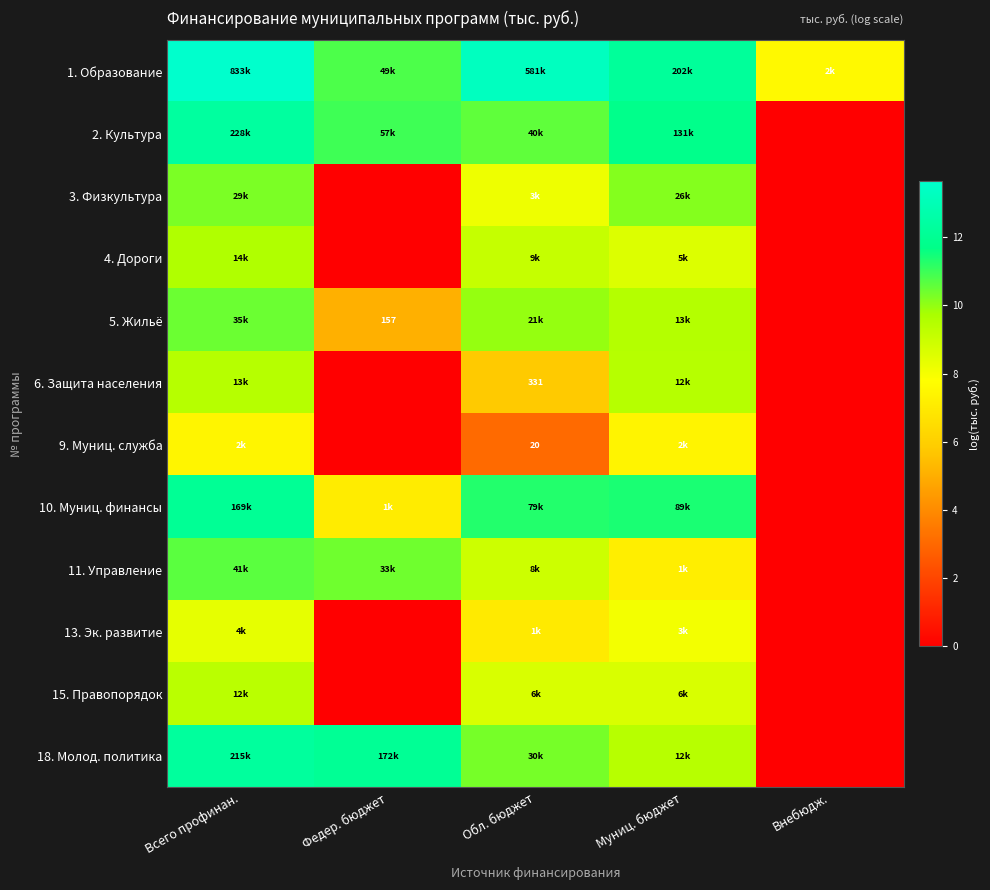

Which category has the highest value in the 5. Жильё series?

Всего профинан.